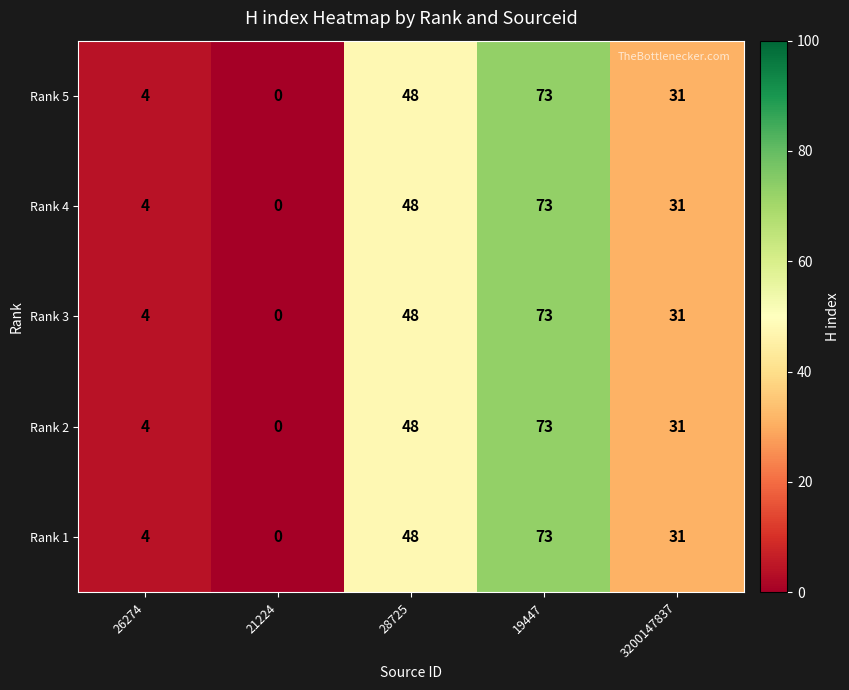

Where is Rank 2 nearest to the value 36?

3200147837